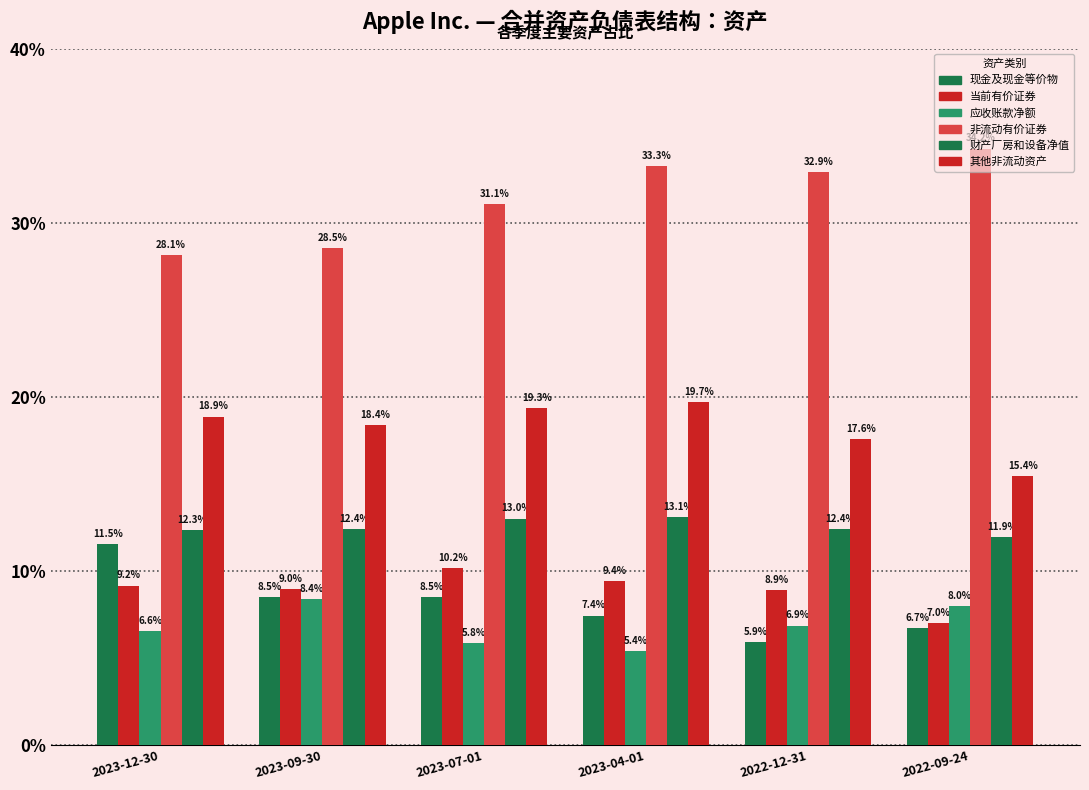

Are the bars grouped side by side (vs. stacked)?

Yes